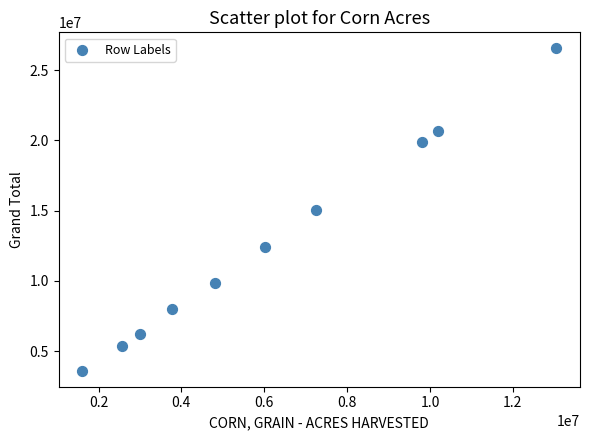

What is the range of Y values (max minus min)?

22940000